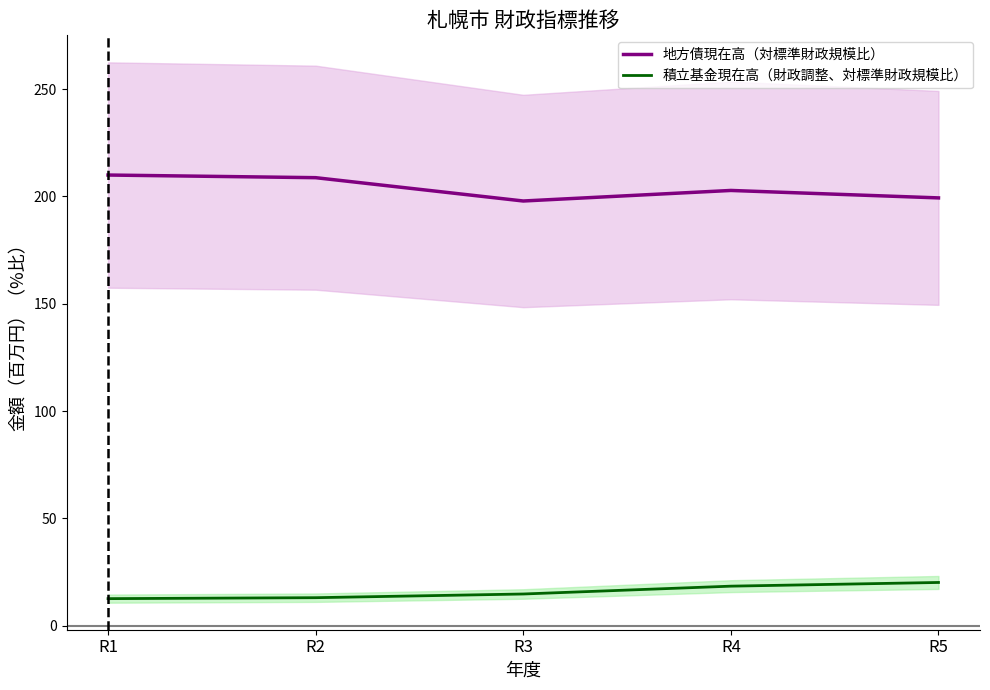

Reading right to left, list all the values displayed in this chart.

地方債現在高（対標準財政規模比）: R5=199.3	R4=202.8	R3=197.9	R2=208.7	R1=210.0
積立基金現在高（財政調整、対標準財政規模比）: R5=20.2	R4=18.4	R3=14.8	R2=13.1	R1=12.6